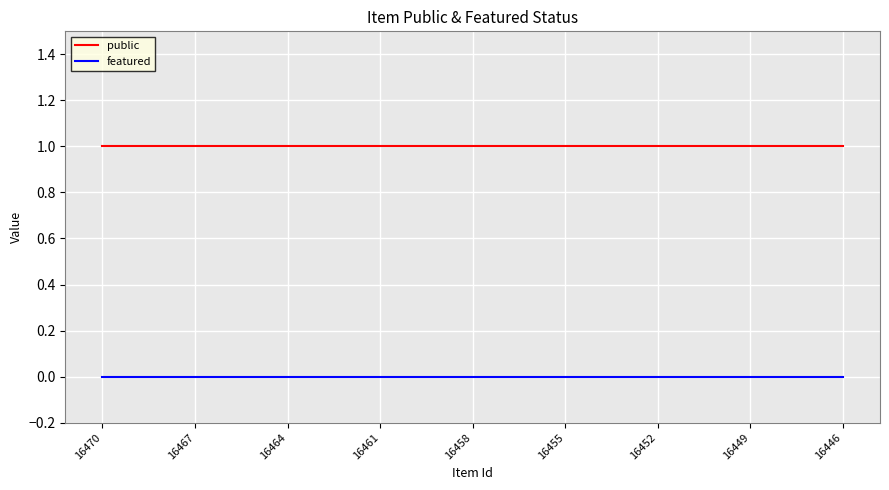

List the series in order of their peak value, lowest first.

featured, public